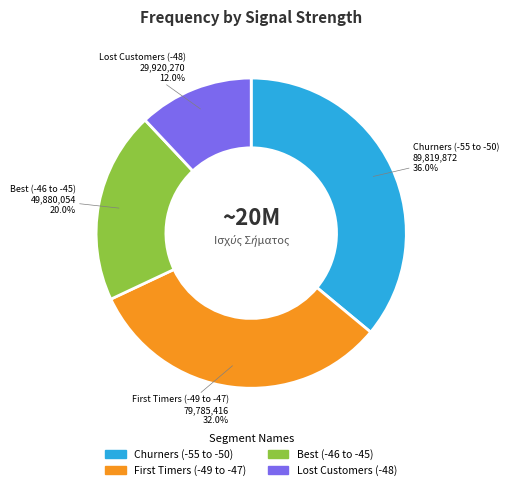

To the nearest percent, what is the average slice percentage?

25%